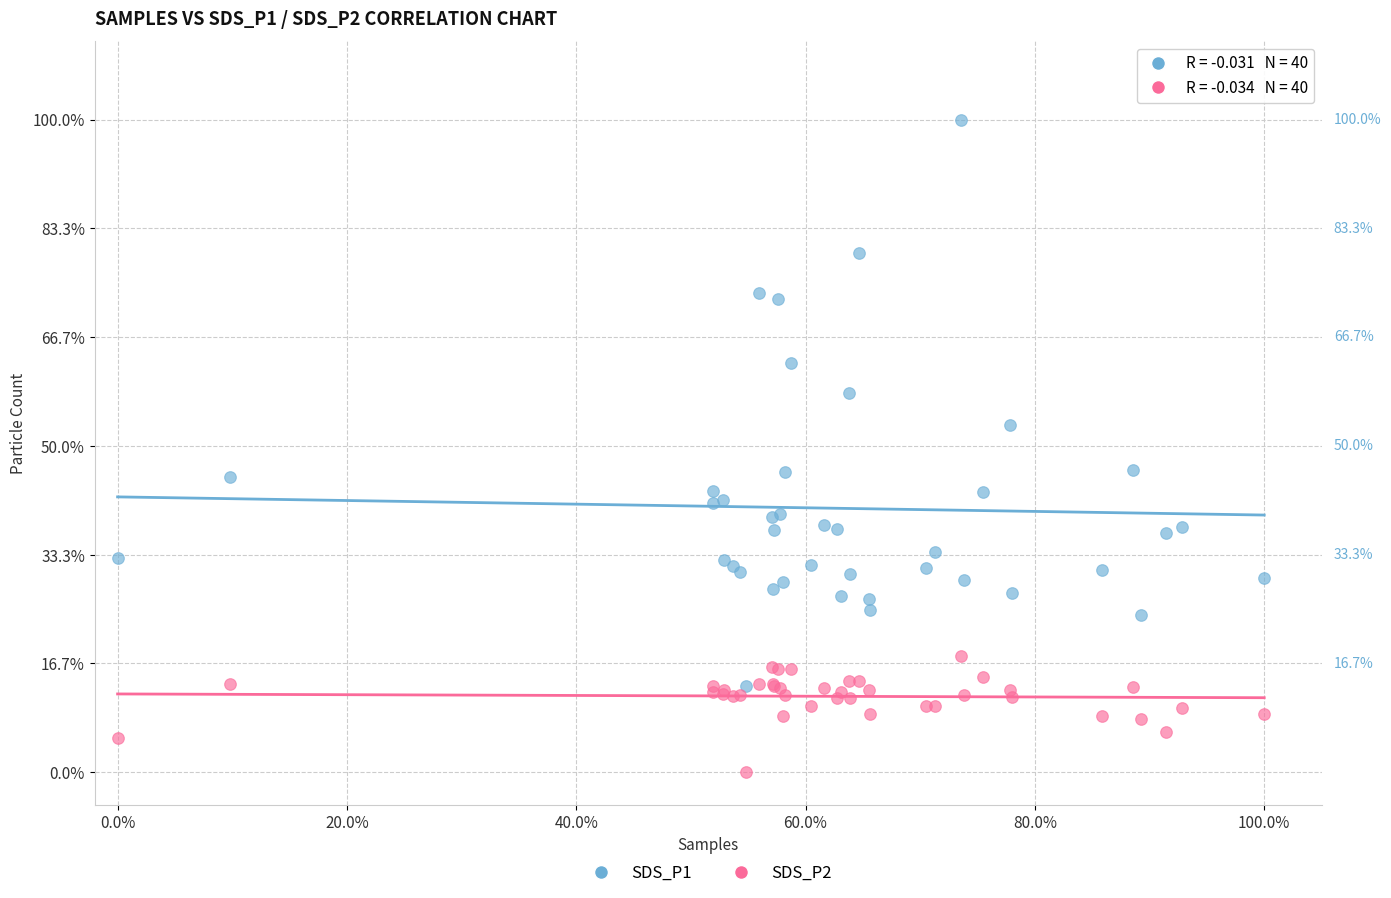

What are all the series names shown in the legend?

SDS_P1, SDS_P2